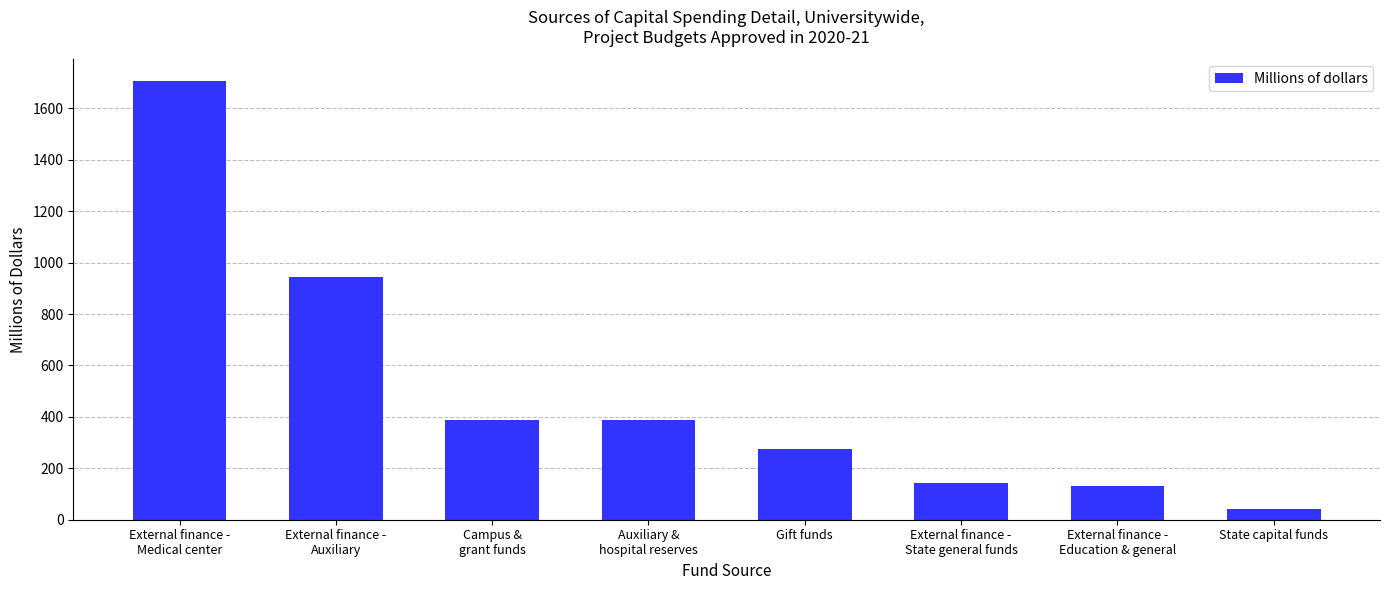

What is the minimum value shown in the chart?

41.3